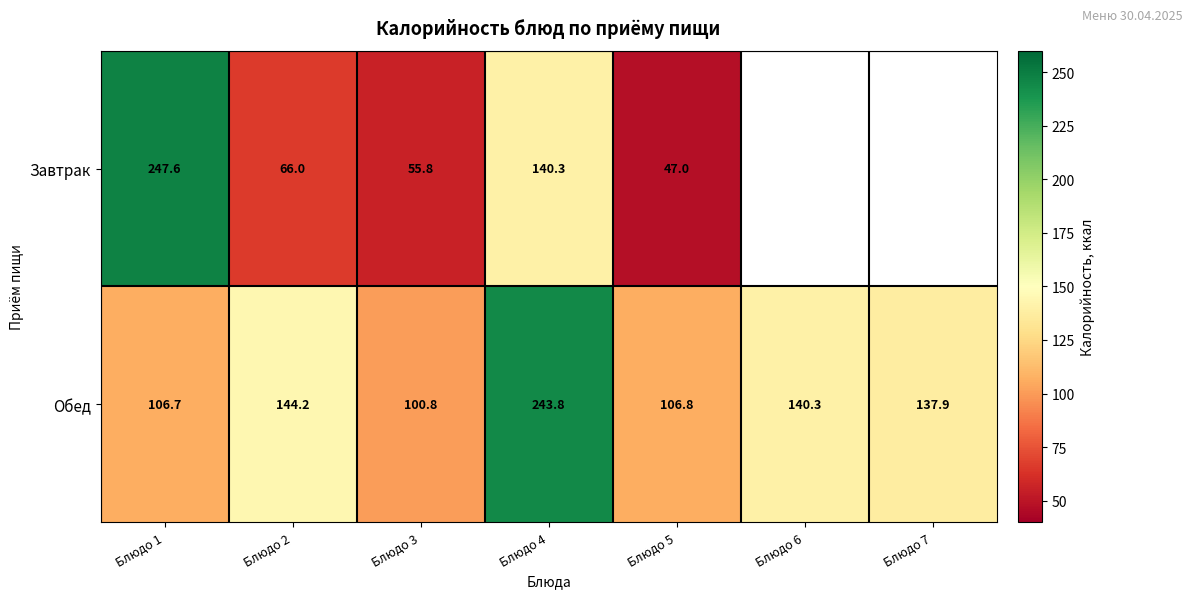

Which series changed the most between Блюдо 2 and Блюдо 3?

Обед